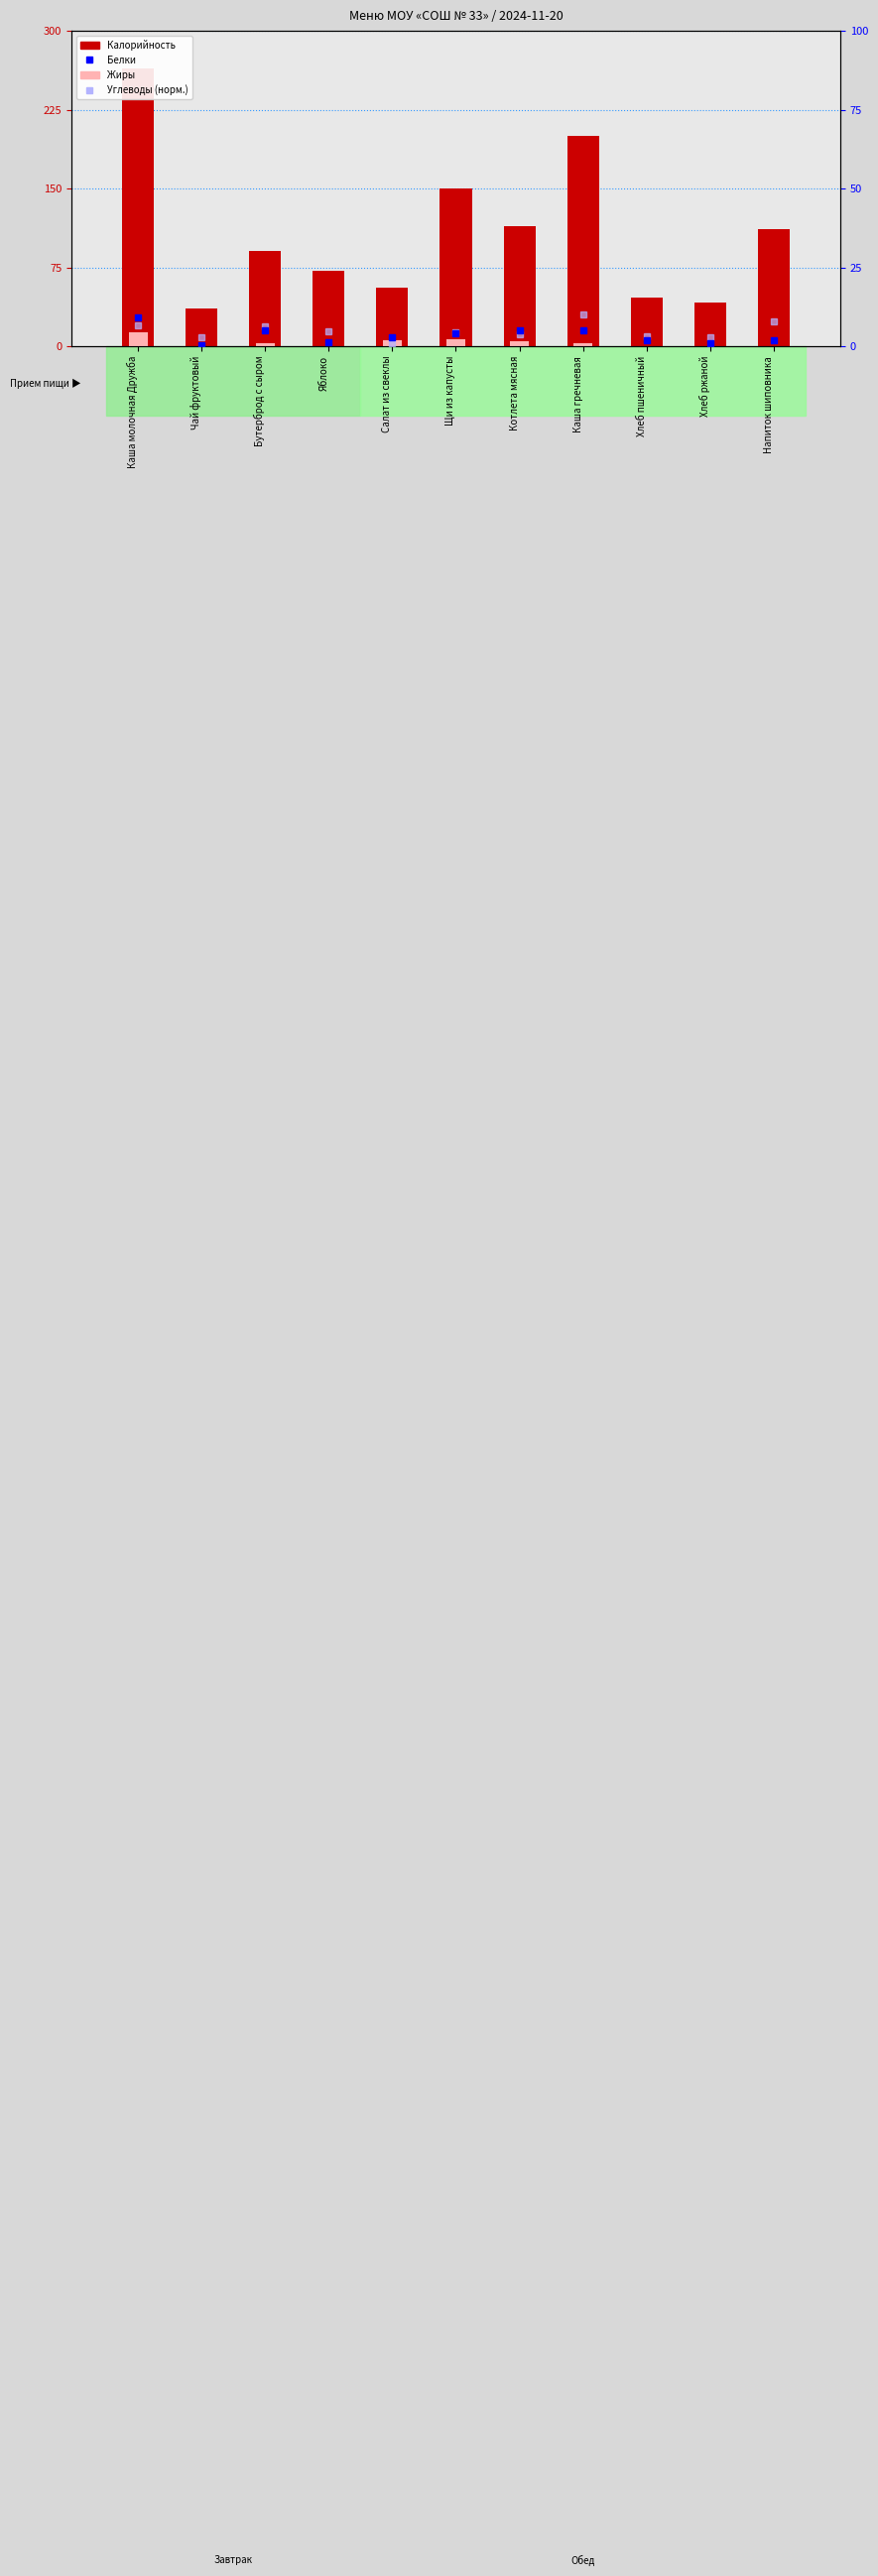

What are all the series names shown in the legend?

Калорийность, Жиры, Белки, Углеводы (норм.)